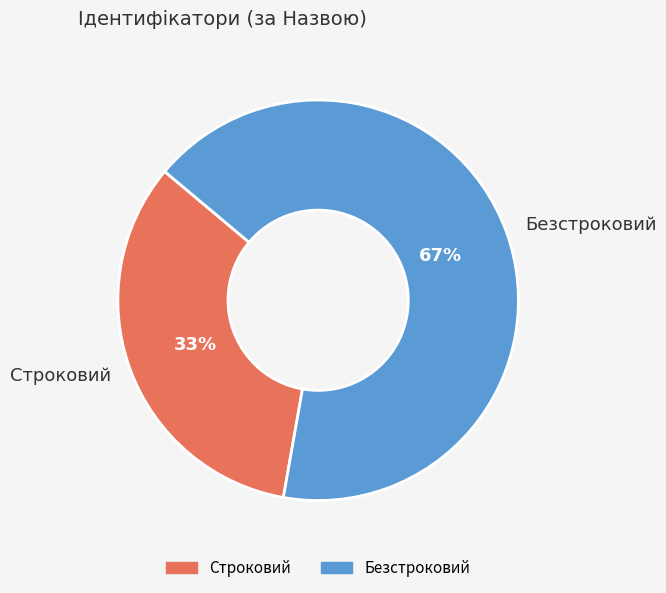

Which slice is the smallest?

Строковий